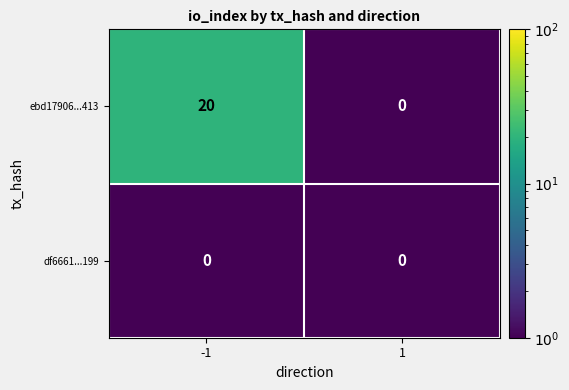

Is it true that df6661...199 equals 0 at -1?

True